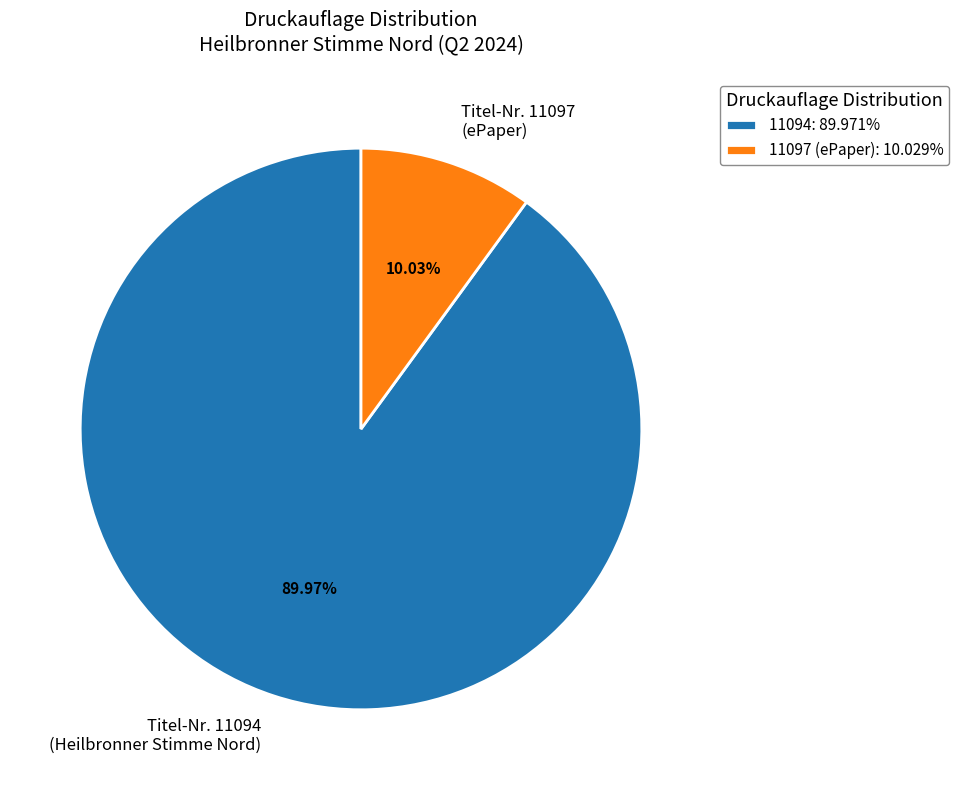

What portion of the pie excludes 11097?

90.0%